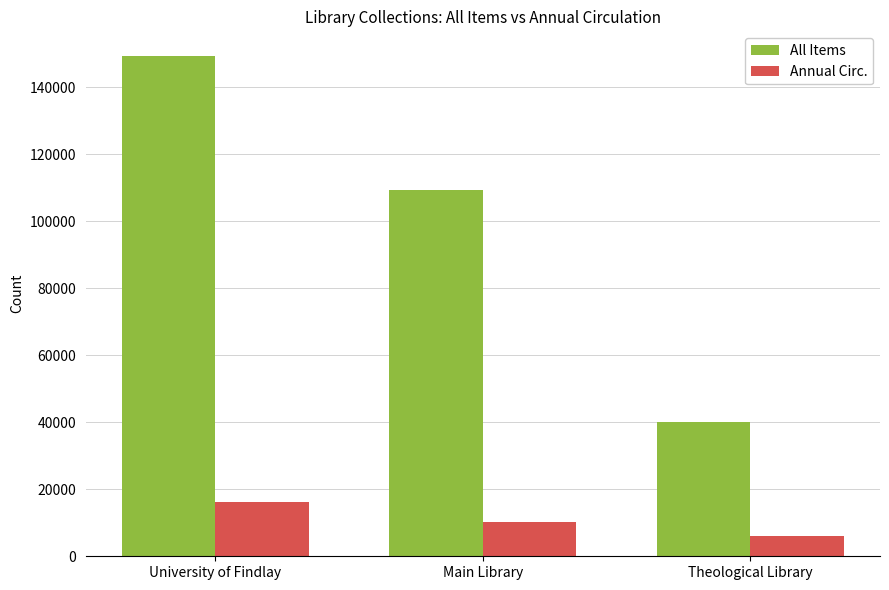

At which category is the sum across all series the highest?

University of Findlay